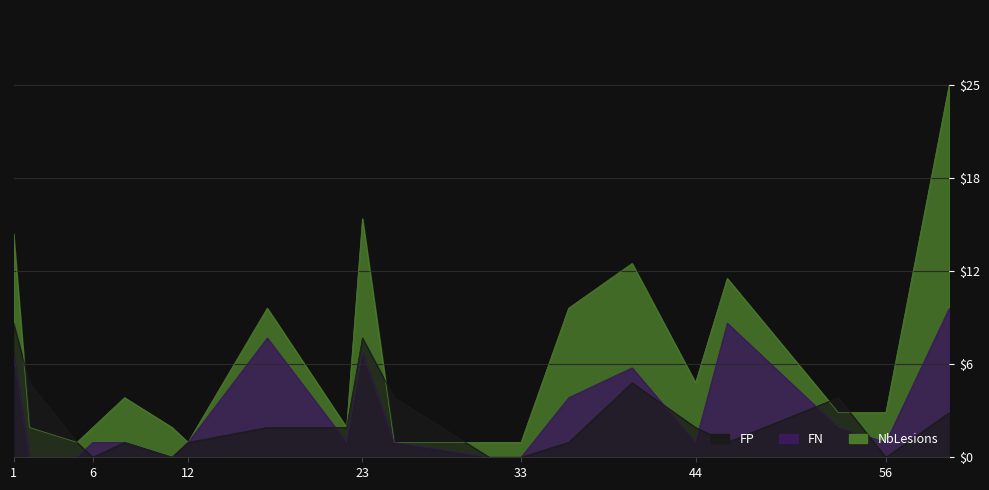

In FN, how many points are higher than both neighbors (excluding endpoints)?

4